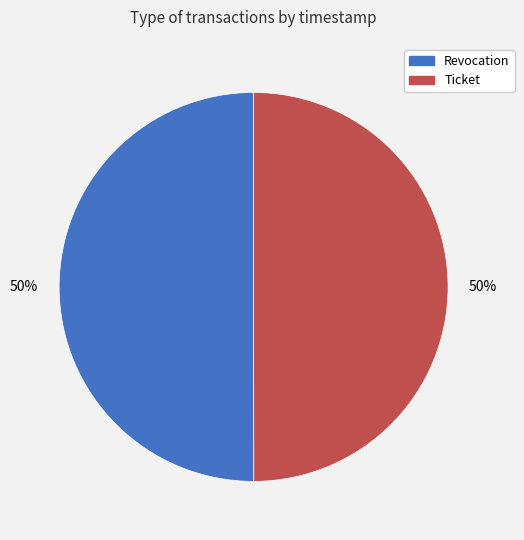

Combined, do Revocation and Ticket account for over 50%?

Yes